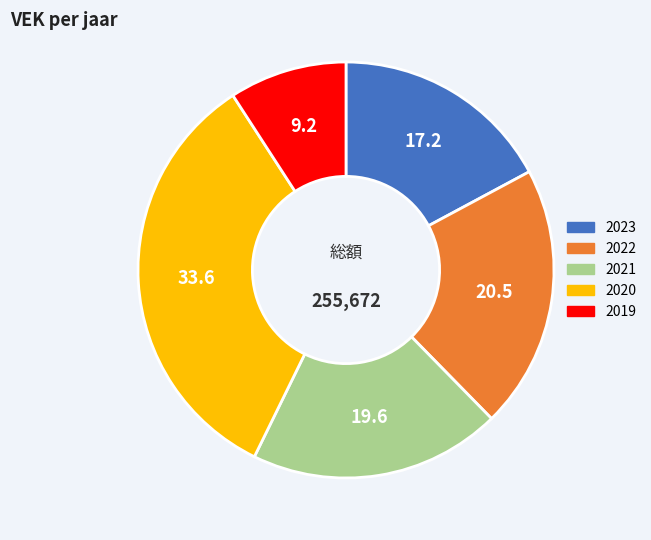

Does any single category account for the majority?

No